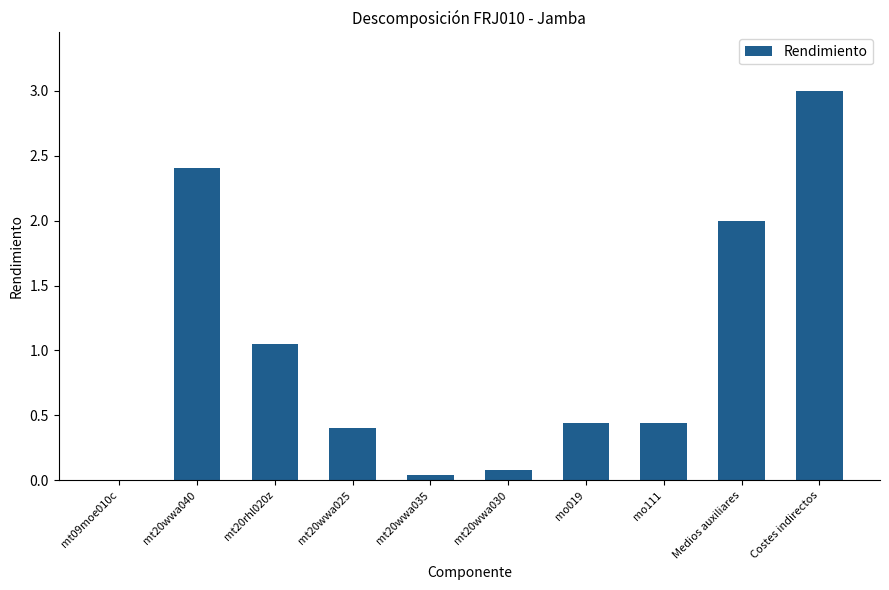

The chart shows a value of 3.0 at Costes indirectos. True or false?

True